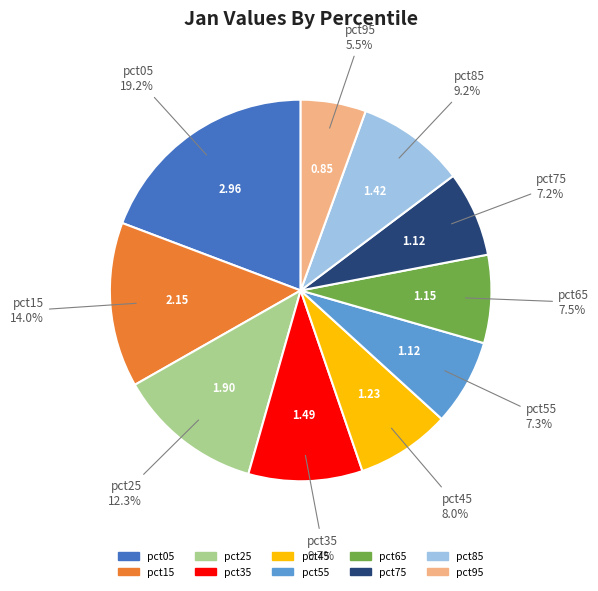

Is the sum of pct65 and pct05 greater than half?

No